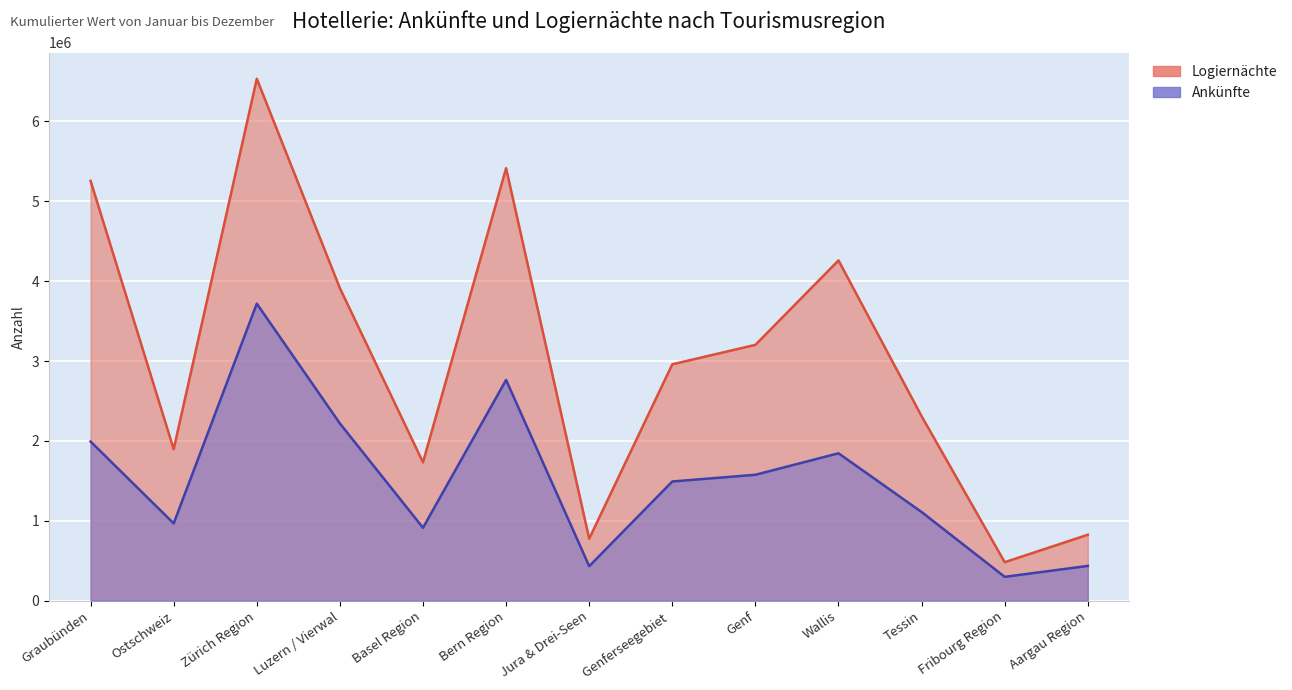

Where is the first local minimum for Ankünfte?

Ostschweiz